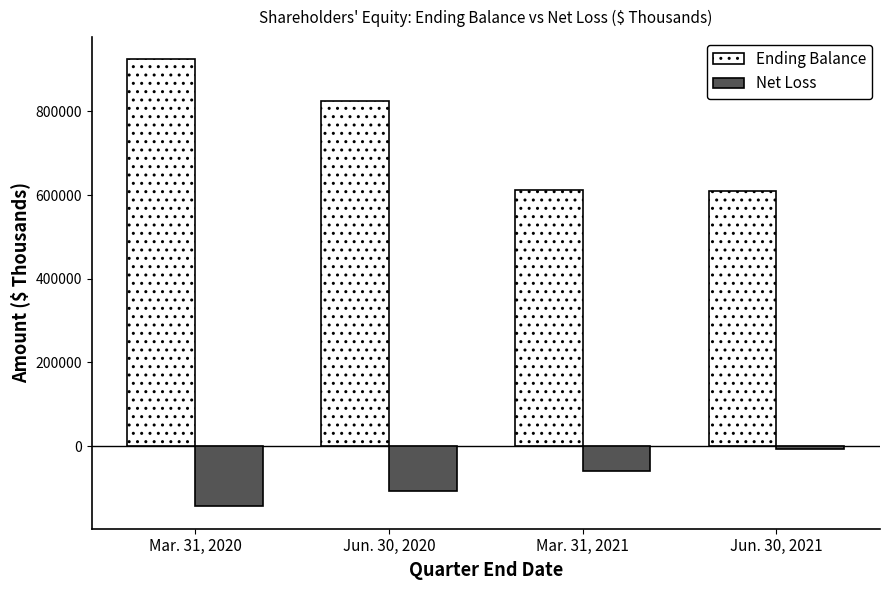

What are all the series names shown in the legend?

Ending Balance, Net Loss